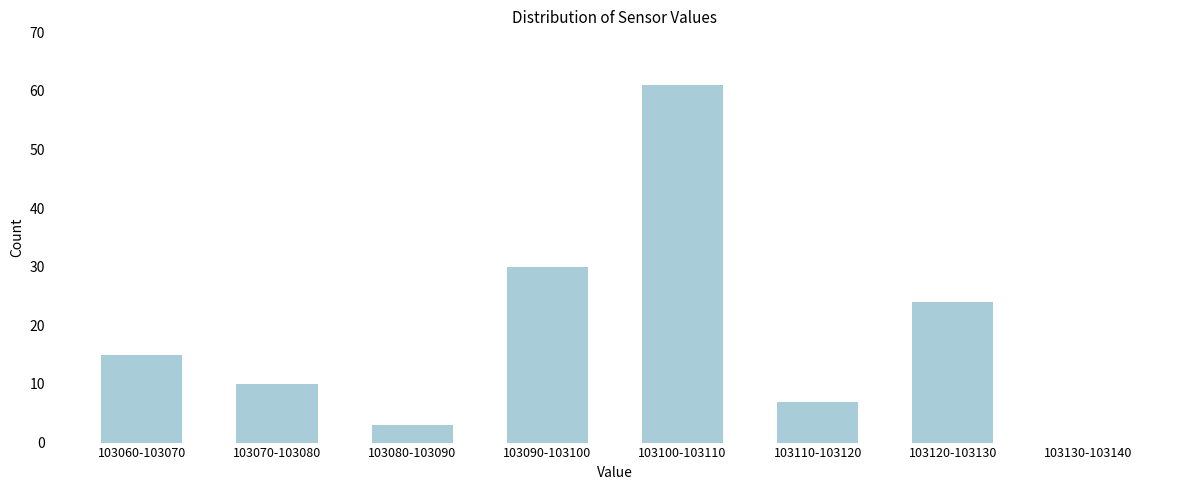

Reading right to left, what are all the values shown in this chart?

103130-103140=0	103120-103130=24	103110-103120=7	103100-103110=61	103090-103100=30	103080-103090=3	103070-103080=10	103060-103070=15